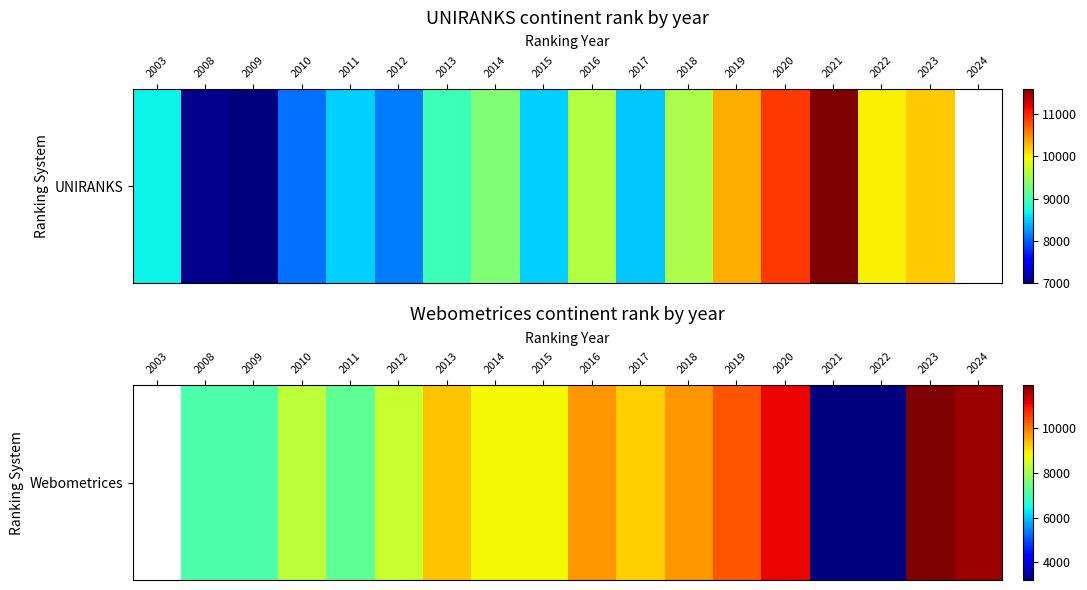

At which category does the chart reach its minimum across all series?

2022